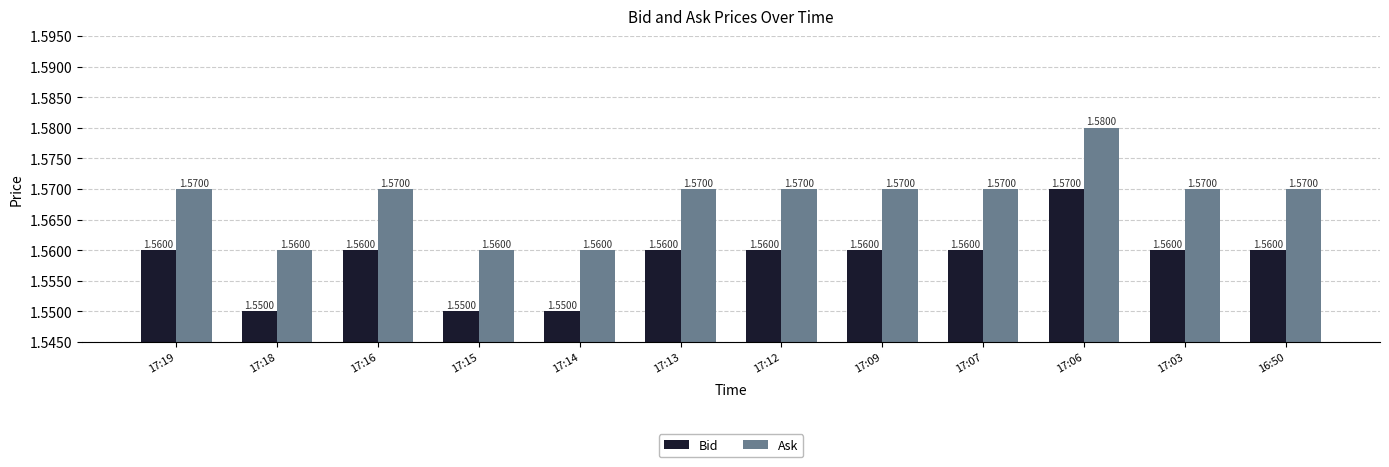

What are all the series names shown in the legend?

Bid, Ask